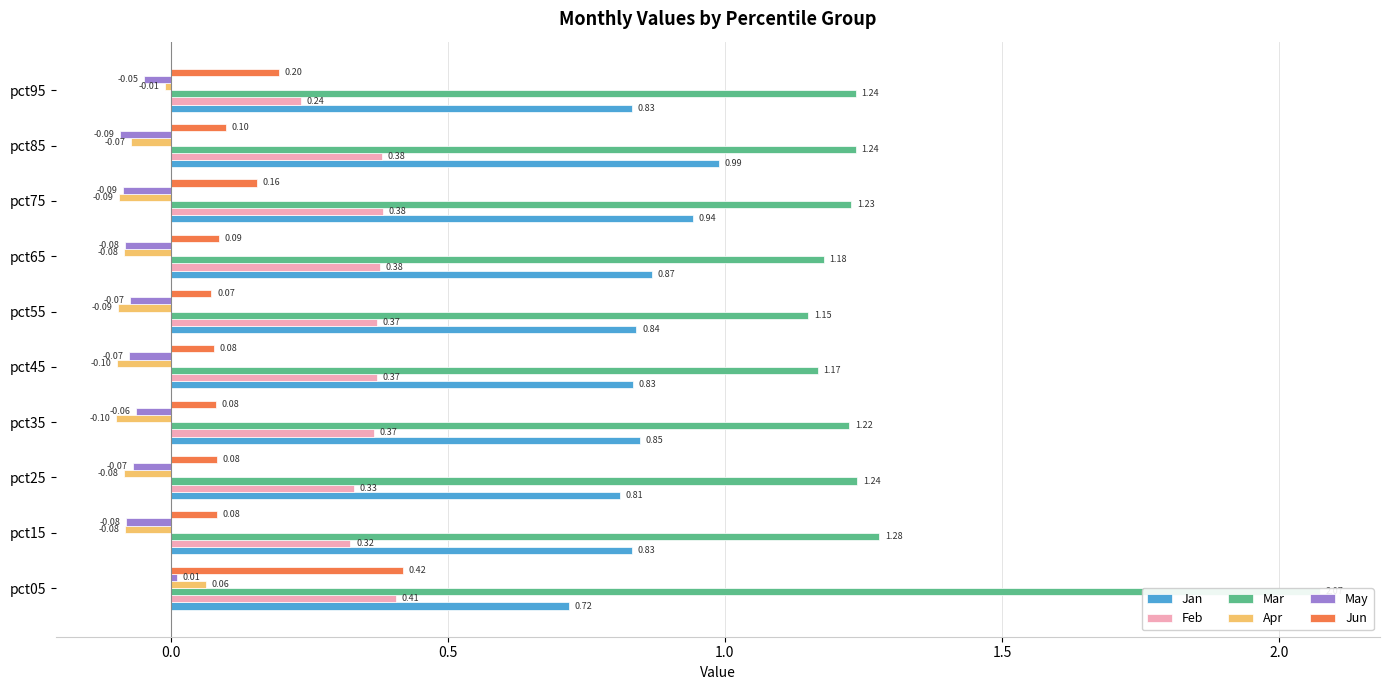

Is the value of Jan at pct85 greater than the value of Mar at pct55?

No